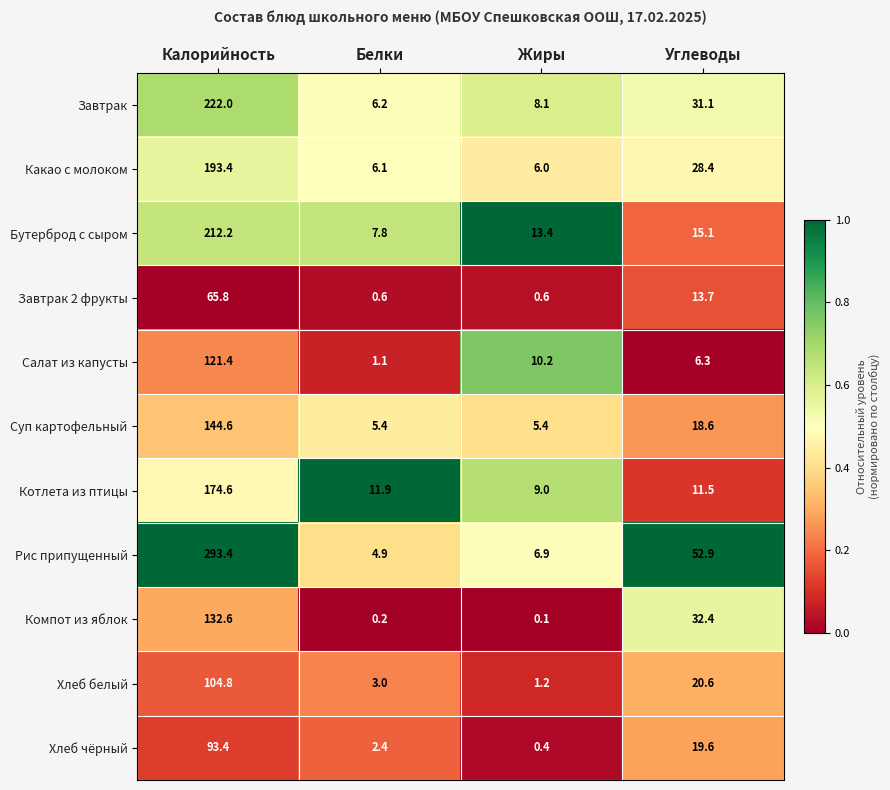

Which series has the widest spread of values?

Рис припущенный